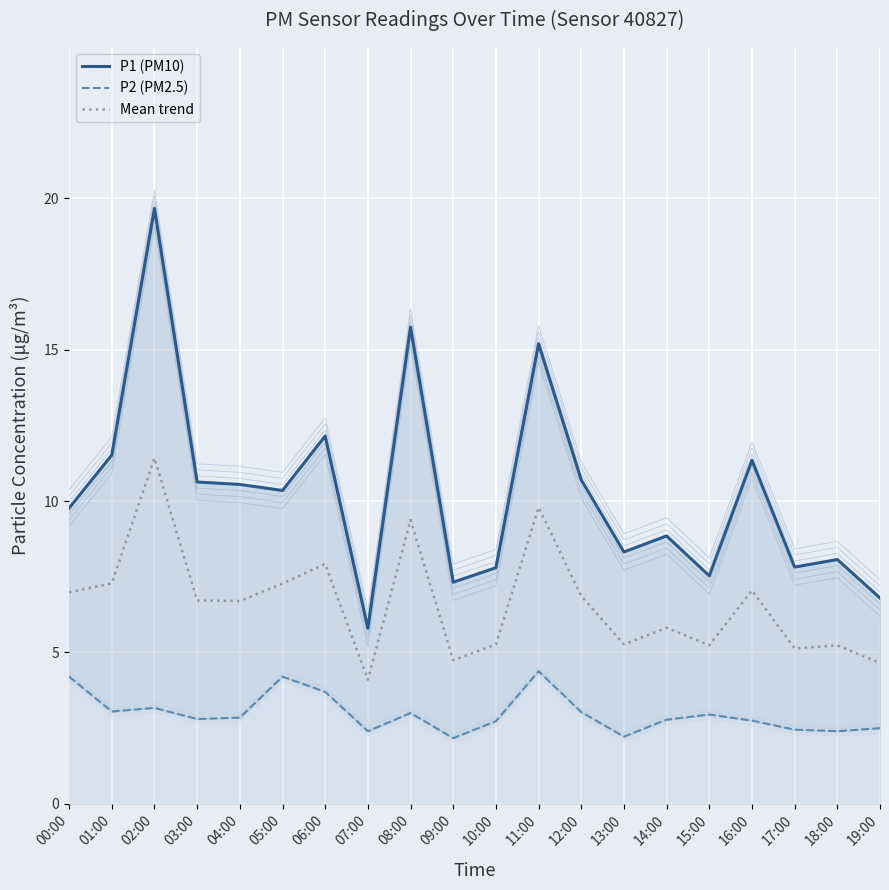

Which has a higher value, 12:00 or 02:00?

02:00